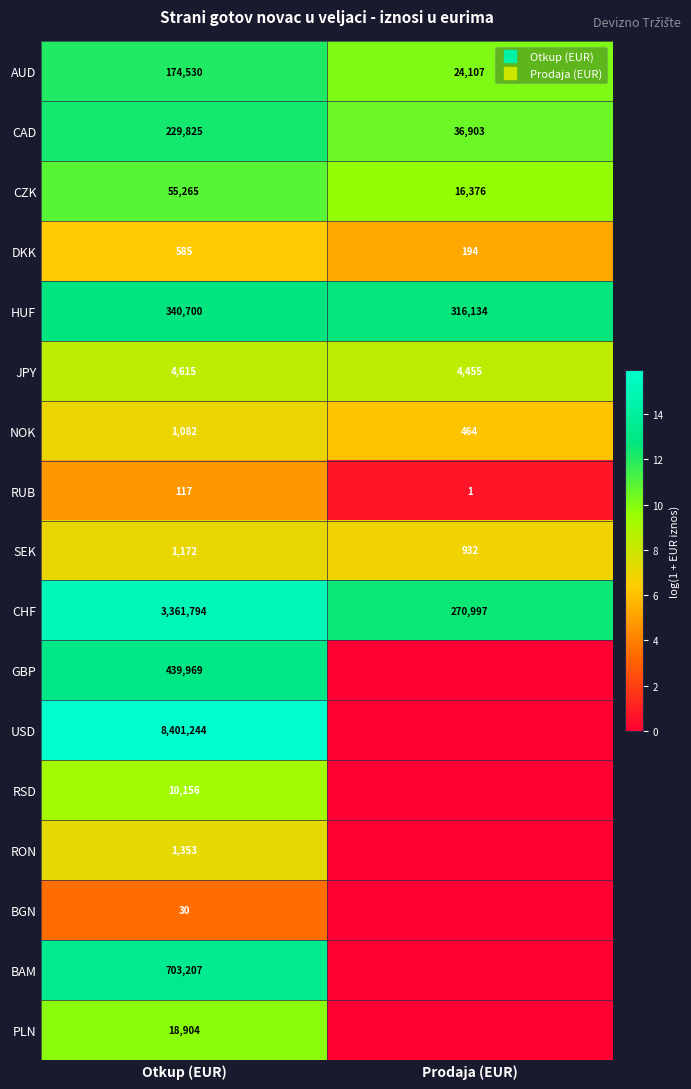

At how many categories does at least one series exceed 1?

2